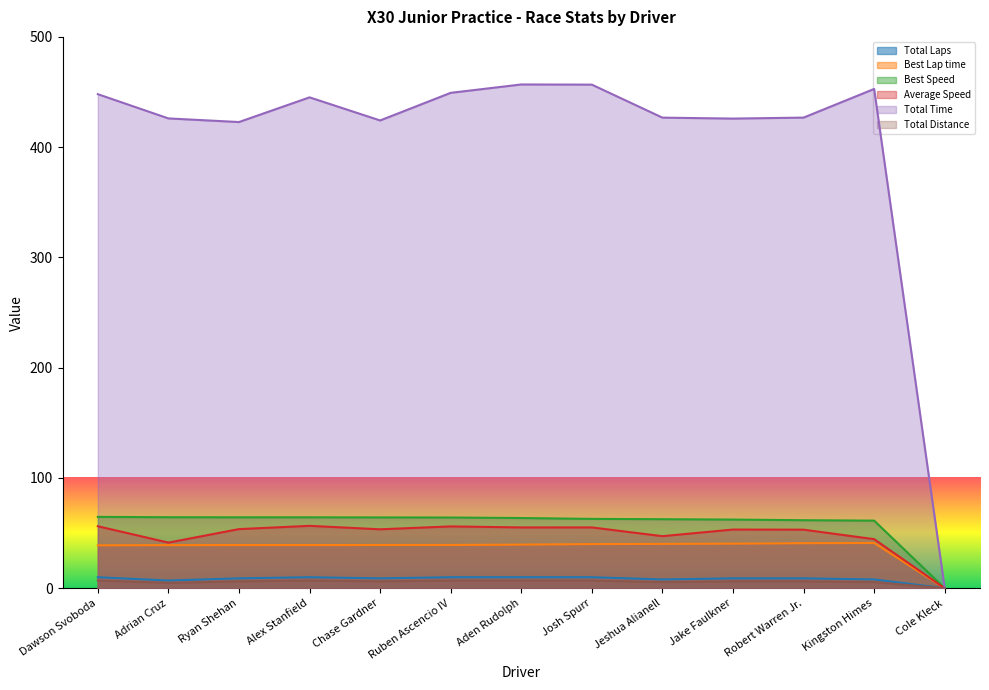

True or false: Best Speed has a value of 13.6 at Jake Faulkner.

False